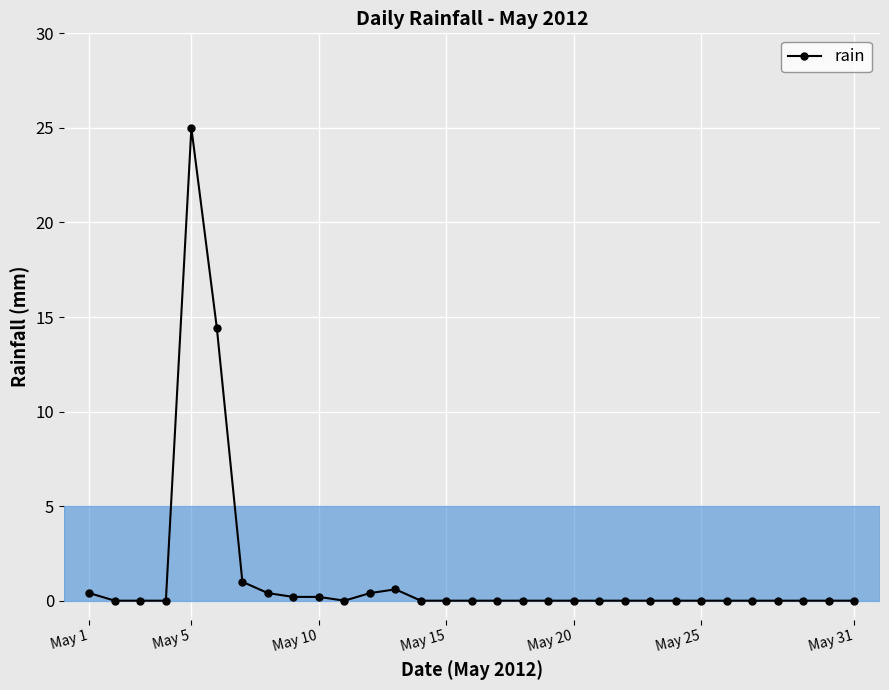

Reading left to right, what are all the values shown in this chart?

0.4	0.0	0.0	0.0	25.0	14.4	1.0	0.4	0.2	0.2	0.0	0.4	0.6	0.0	0.0	0.0	0.0	0.0	0.0	0.0	0.0	0.0	0.0	0.0	0.0	0.0	0.0	0.0	0.0	0.0	0.0